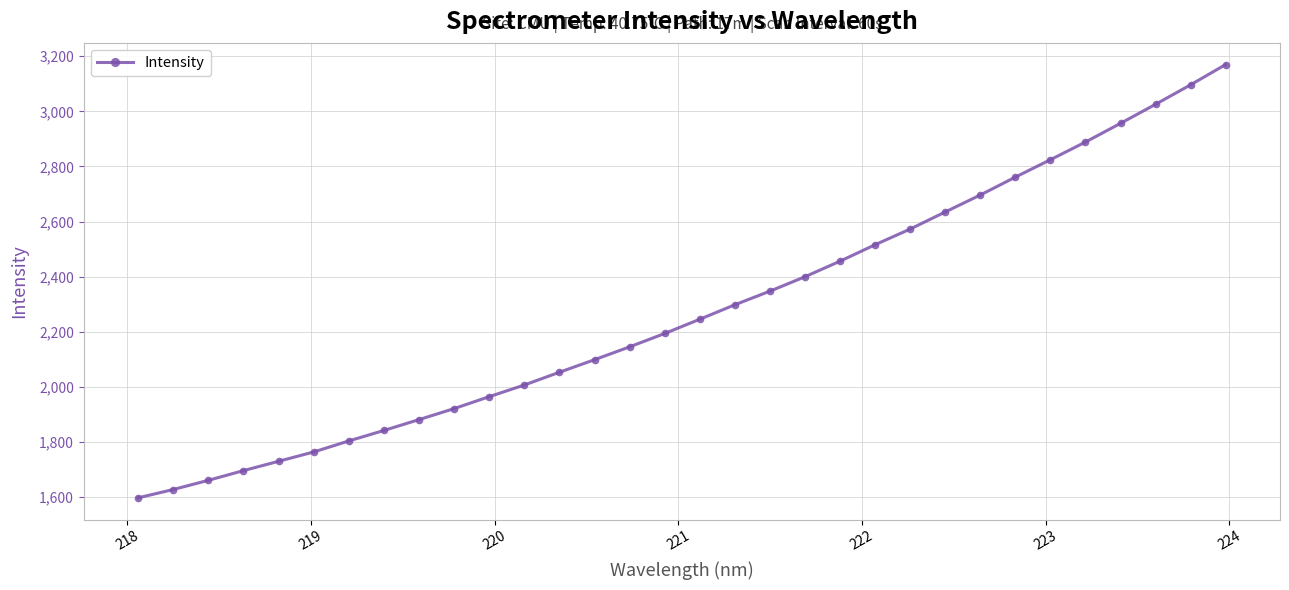

What is the value of the 13th point from the left?

2053.2